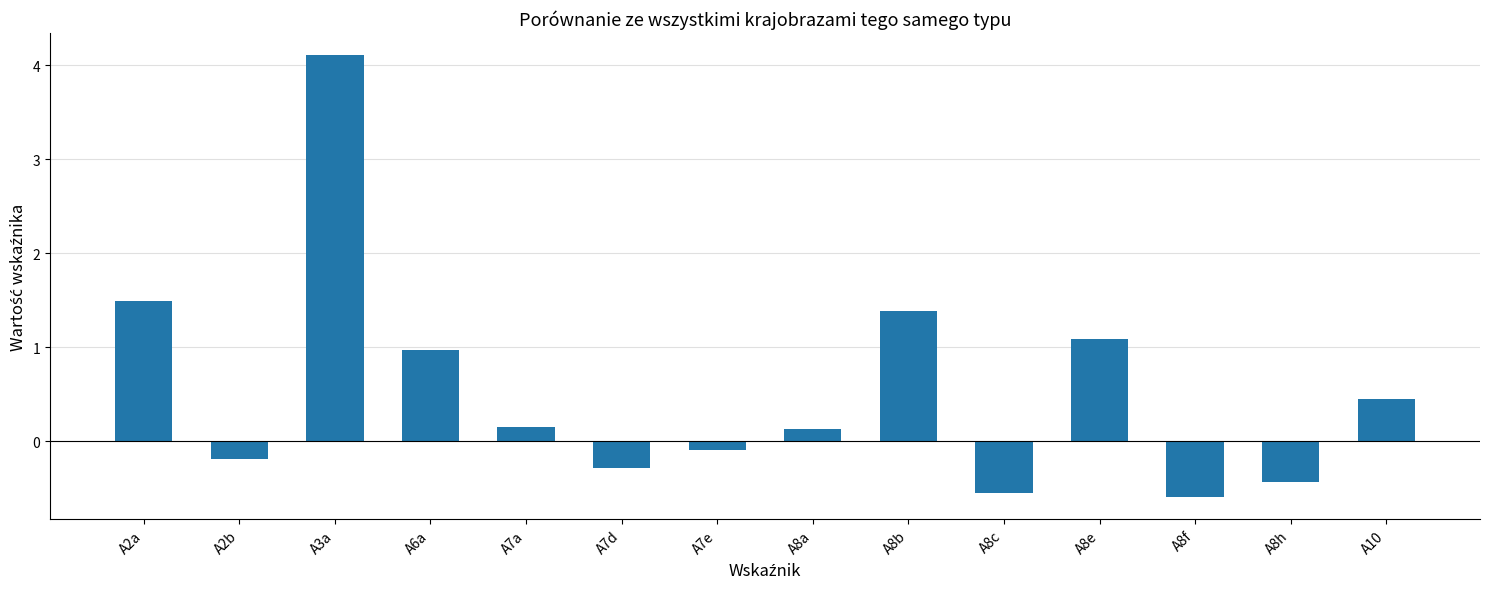

What is the smallest value displayed?

-0.6